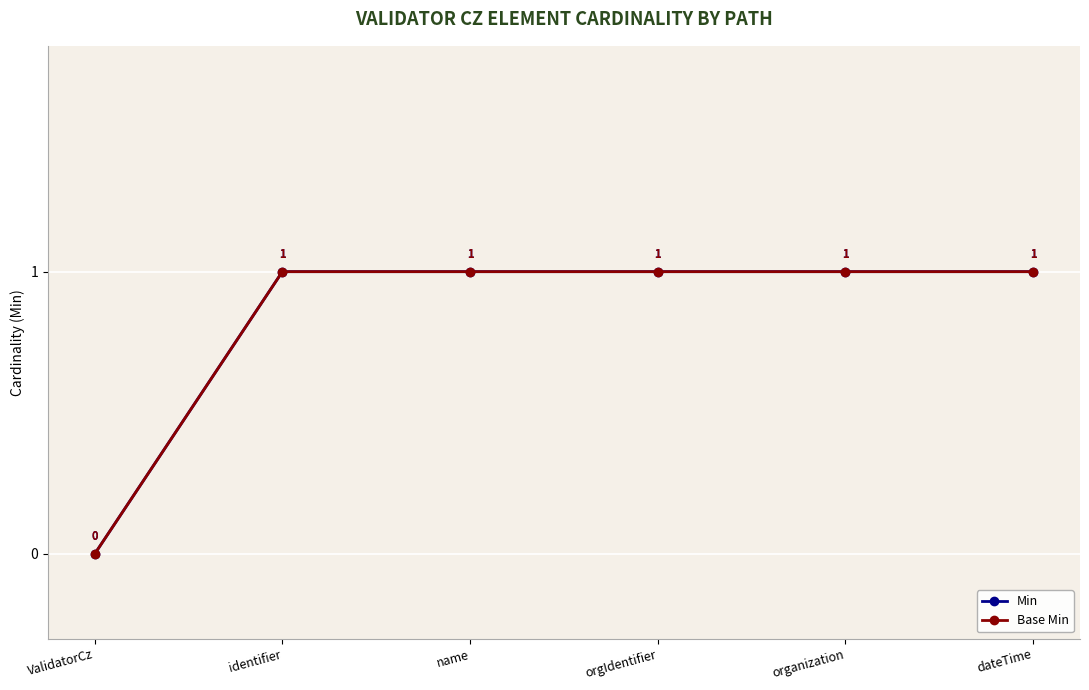

True or false: Base Min has a value of 1 at dateTime.

True